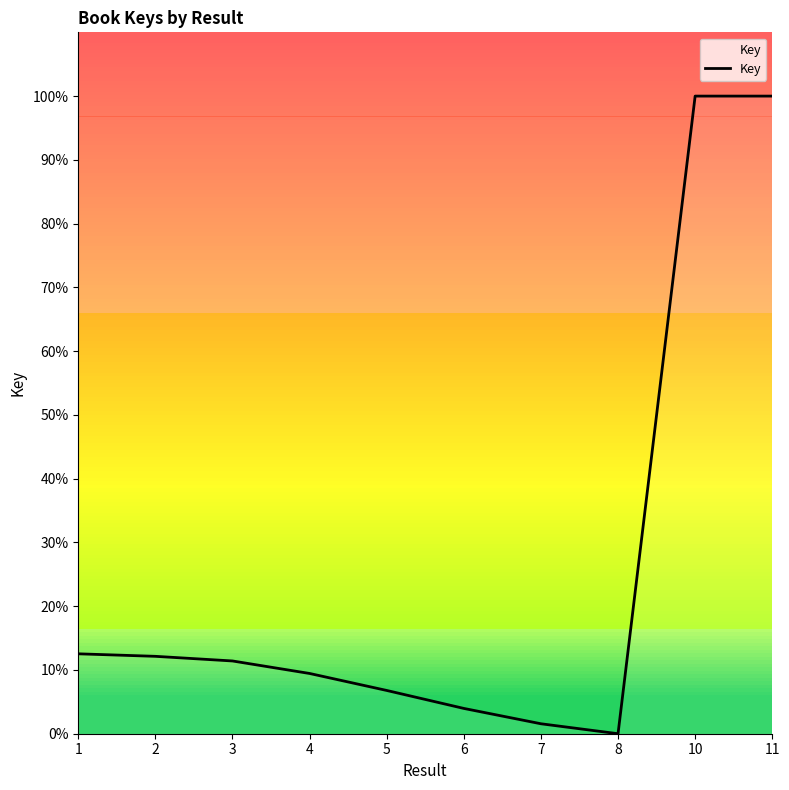

What is the difference between the values at 3 and 8?

11.4